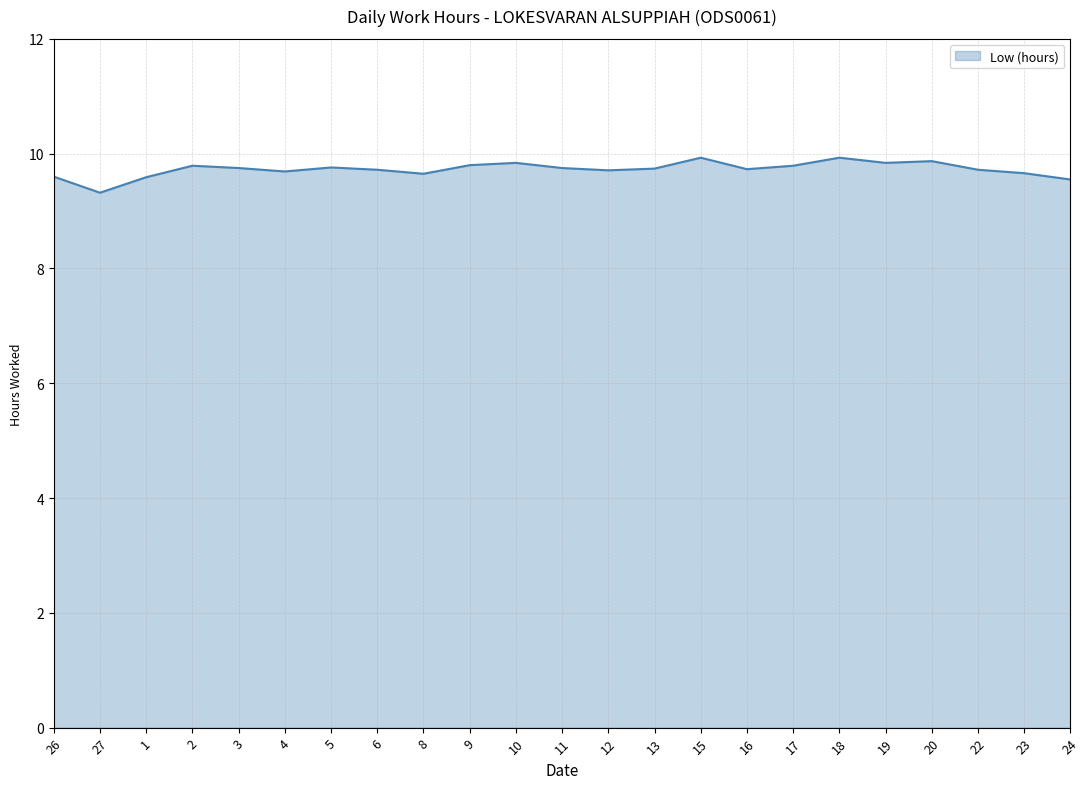

What is the ratio of the value at 23 to the value at 2?

1.0